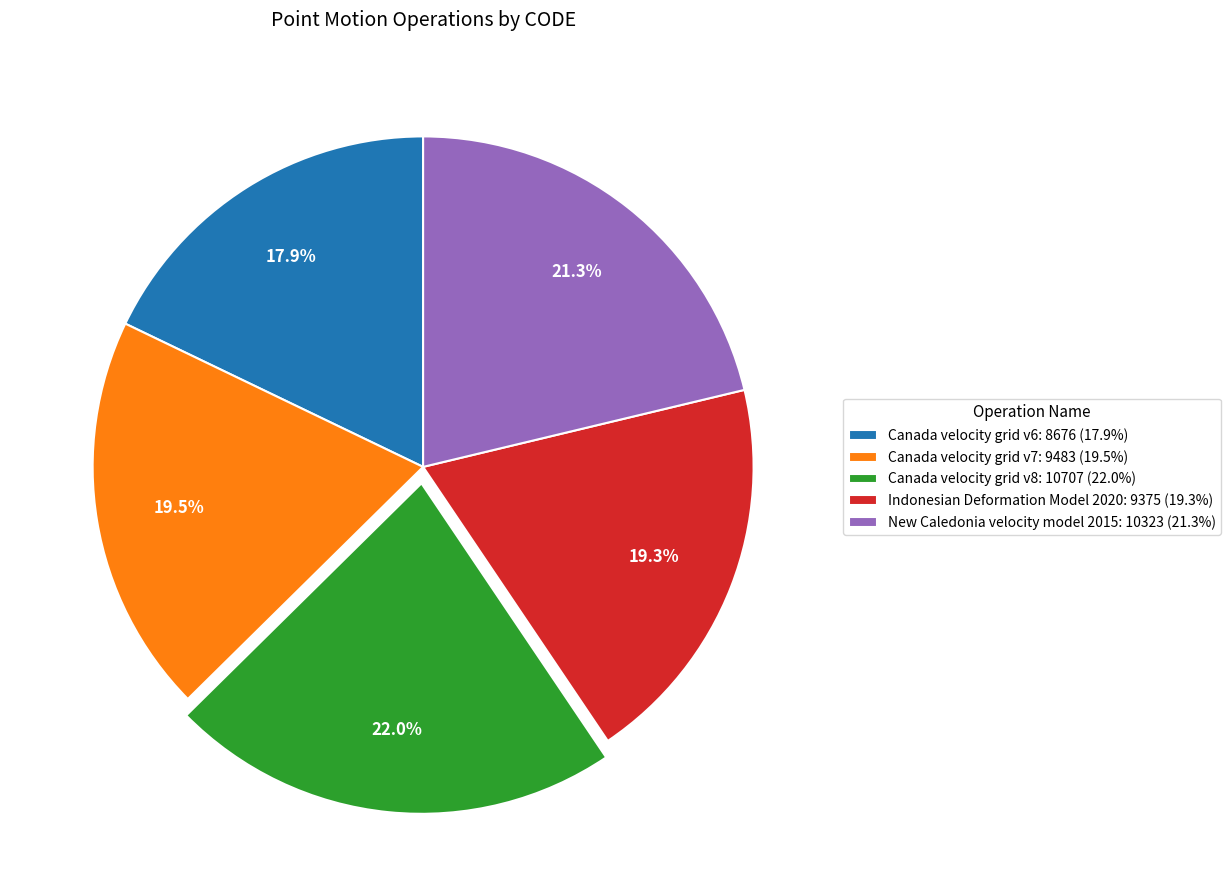

Do Canada velocity grid v7 and Canada velocity grid v8 together represent more than half of the pie?

No